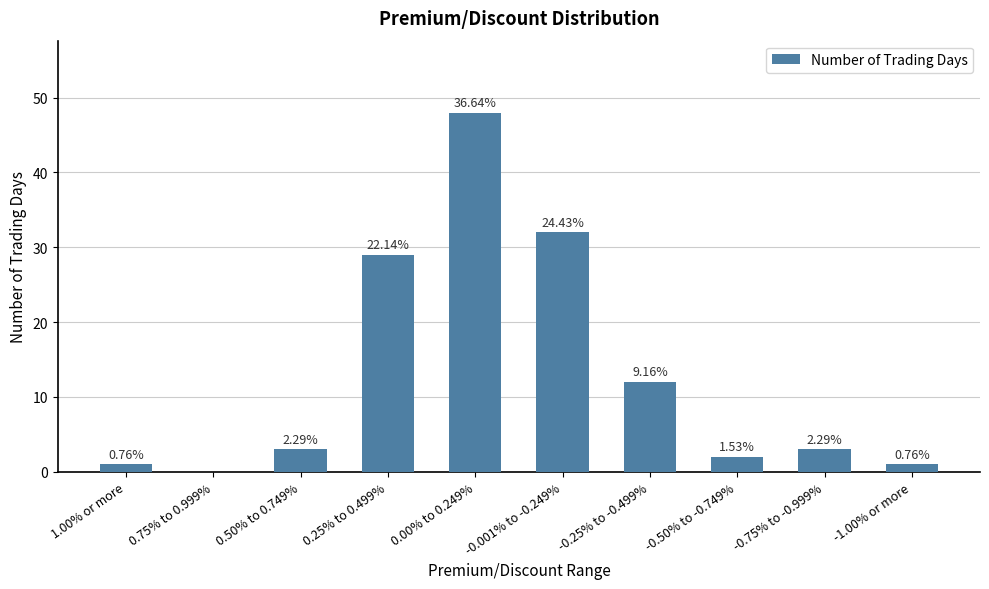

Where is the data nearest to the value 24?

0.25% to 0.499%